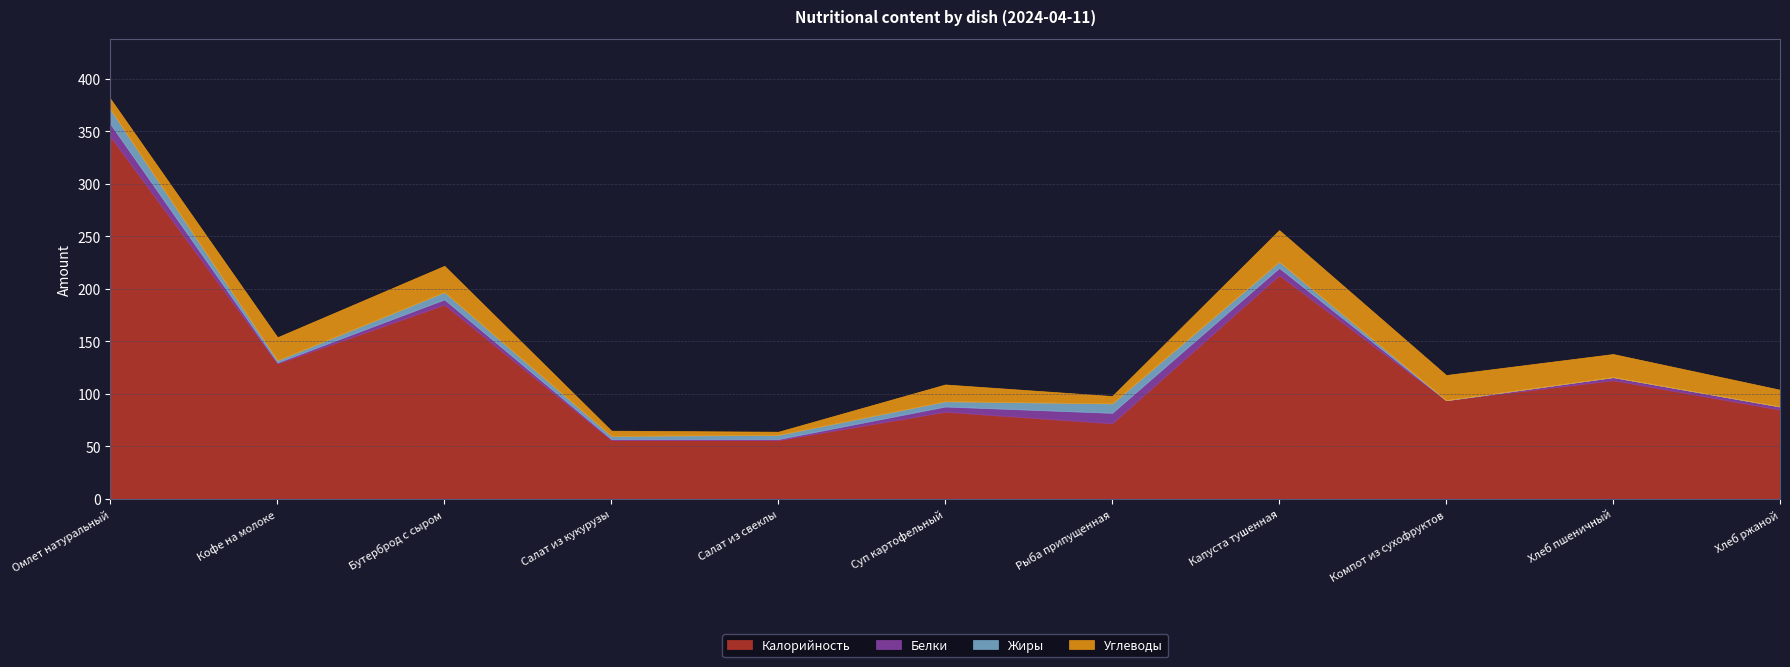

Which series has the largest range (max minus min)?

Калорийность